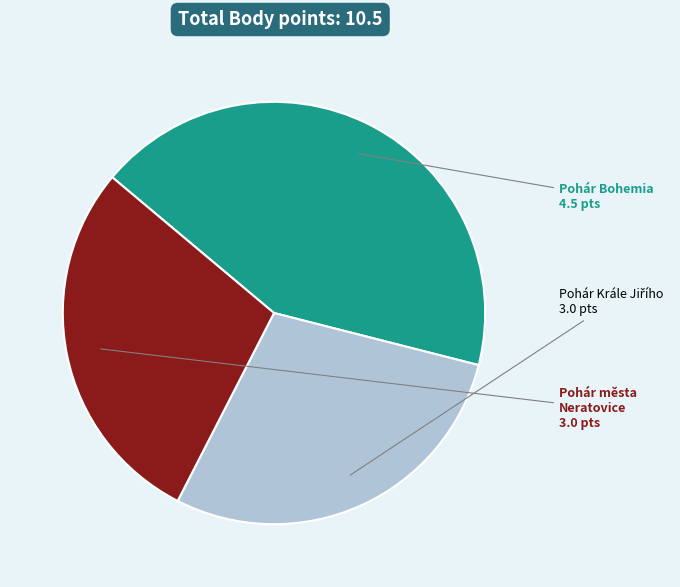

Is there any slice that represents more than half of the pie?

No